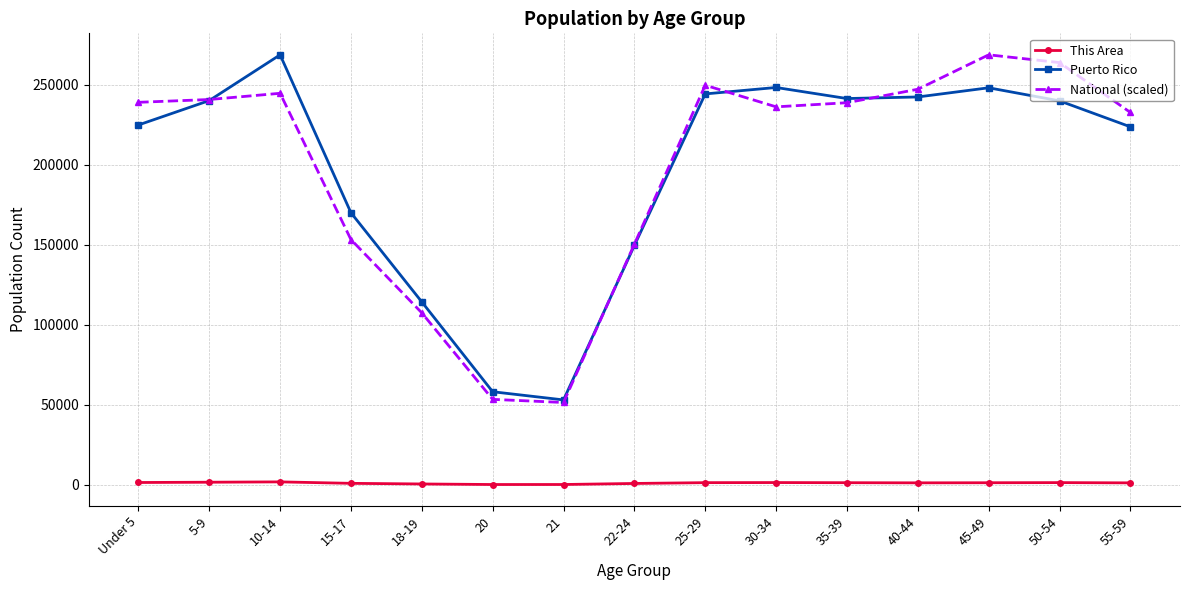

What are all the series names shown in the legend?

This Area, Puerto Rico, National (scaled)